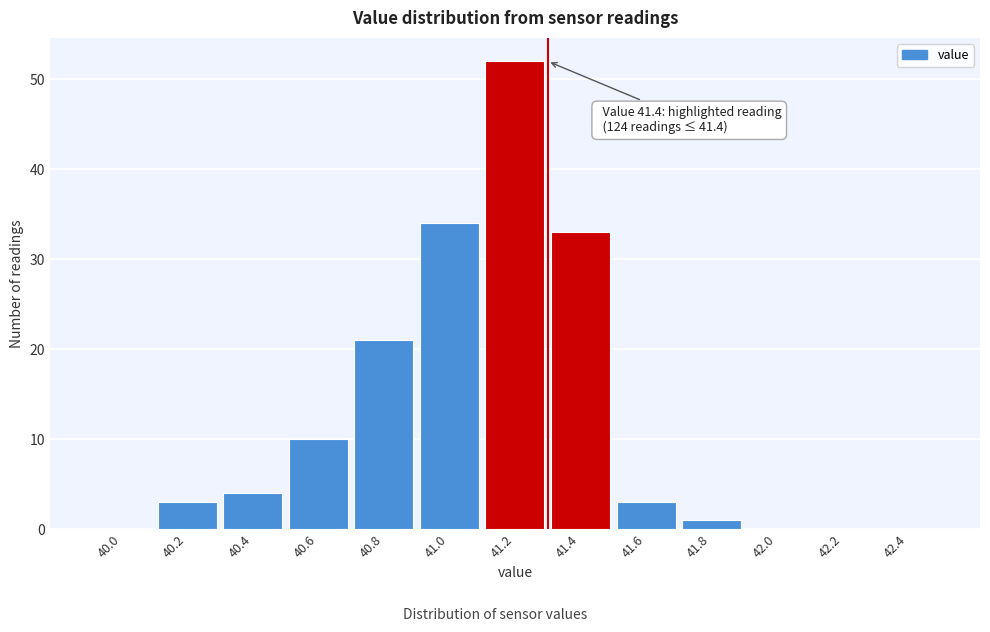

Reading left to right, what are all the values shown in this chart?

40.0=0	40.2=3	40.4=4	40.6=10	40.8=21	41.0=34	41.2=52	41.4=33	41.6=3	41.8=1	42.0=0	42.2=0	42.4=0